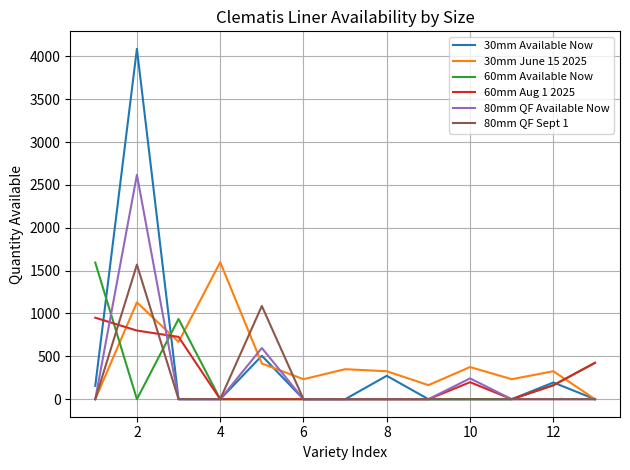

What is the highest value of the 80mm QF Sept 1 series?

1569.9